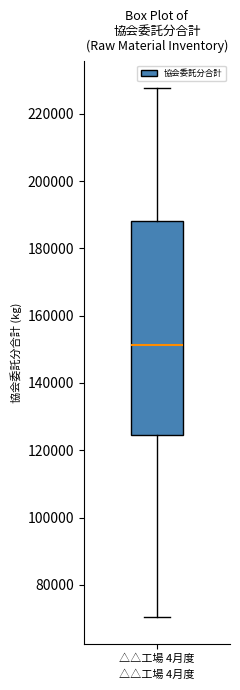

Transcribe this box plot: give where the median line is, the range the box spans, and where the two whiskers end, as read against the y-axis. The values are not printed on the chart, so give them approximately, as read against the axis.

median 152000, box 124000 to 188000, whiskers 70000 to 228000